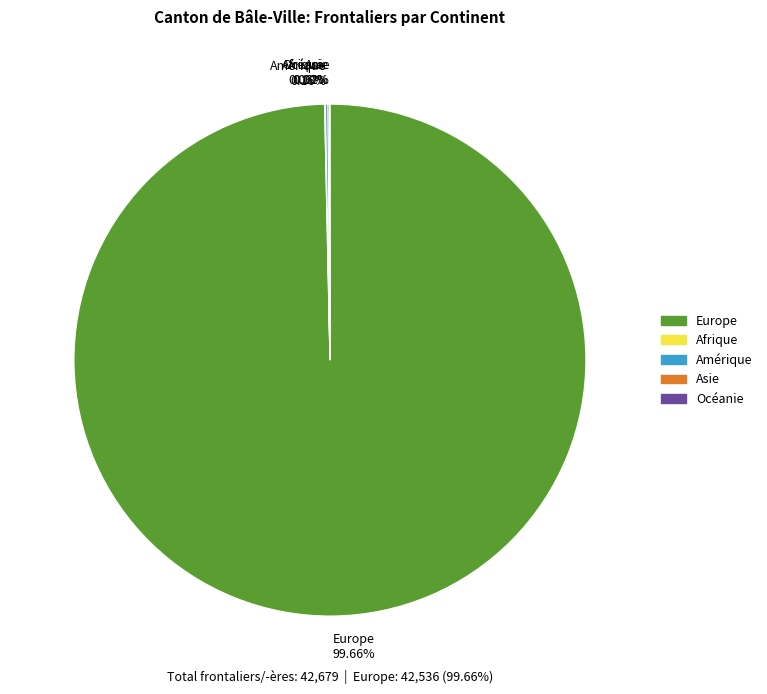

Is Europe 99.66% the majority of the pie?

Yes